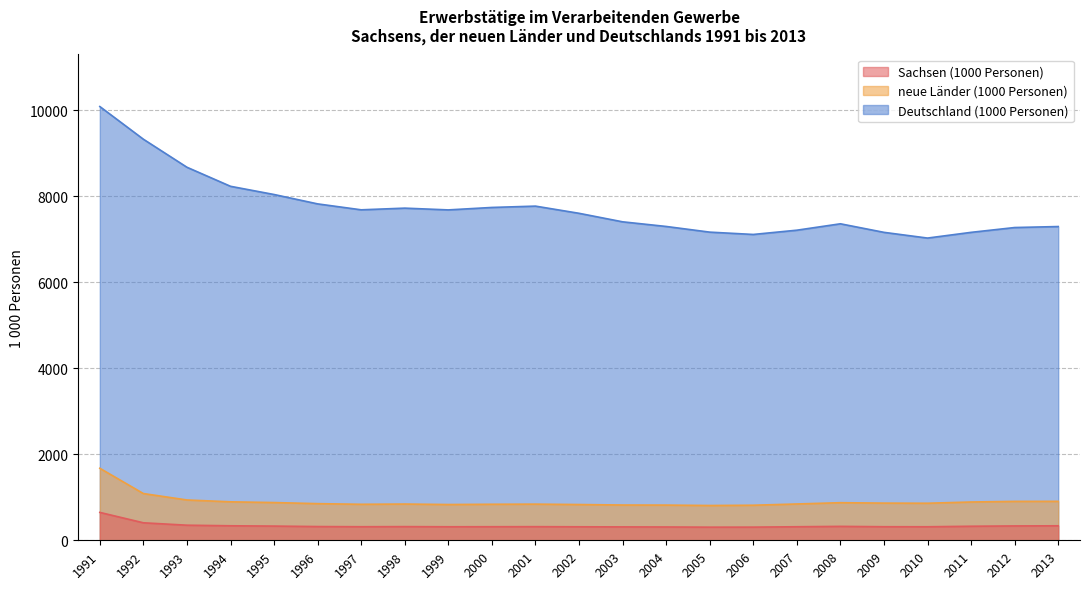

How many series are shown in this chart?

3